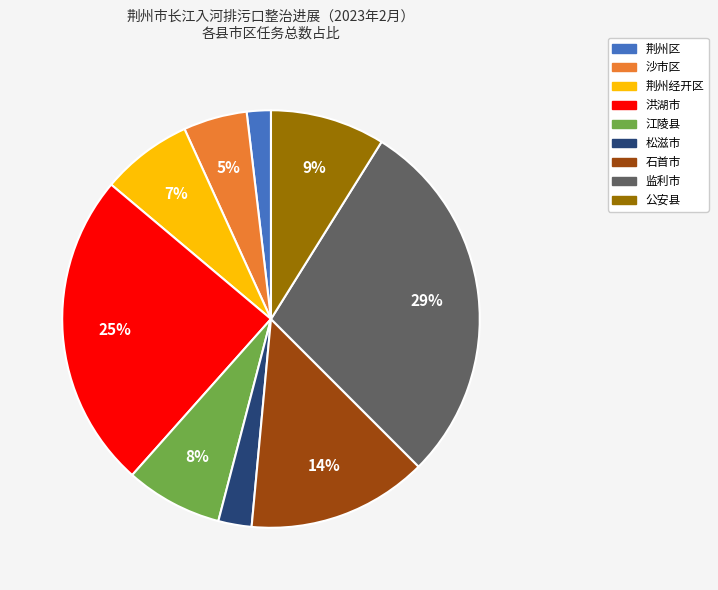

Is there any slice that represents more than half of the pie?

No